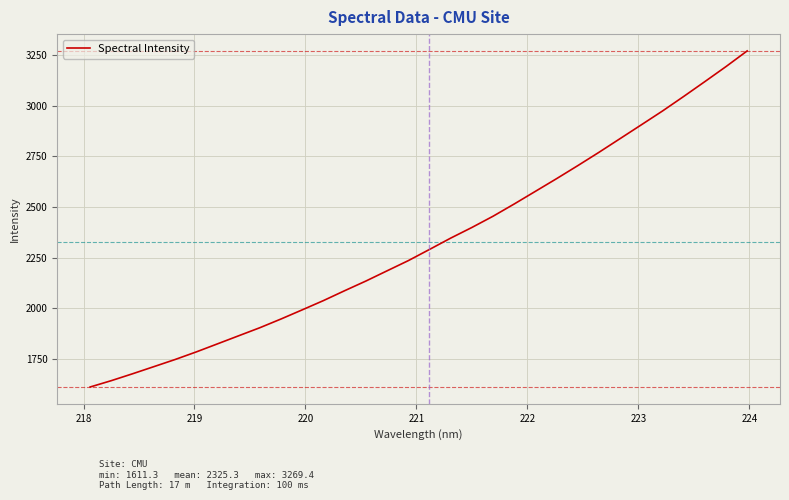

What is the sum of all values?

74409.4